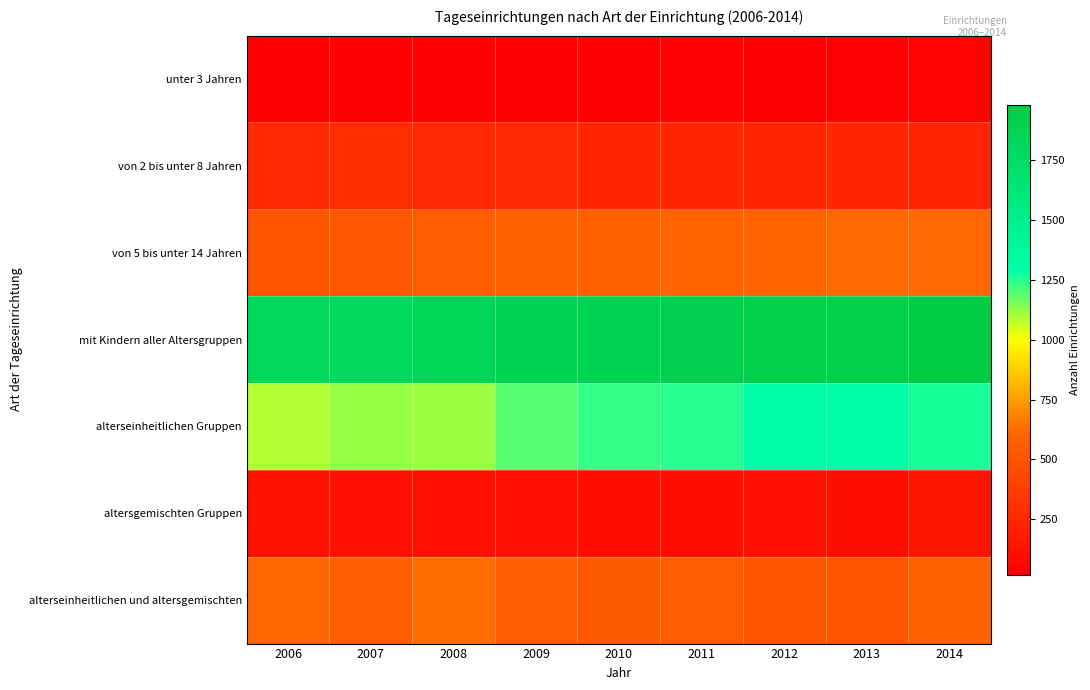

Between 2008 and 2013, which is larger?

2013